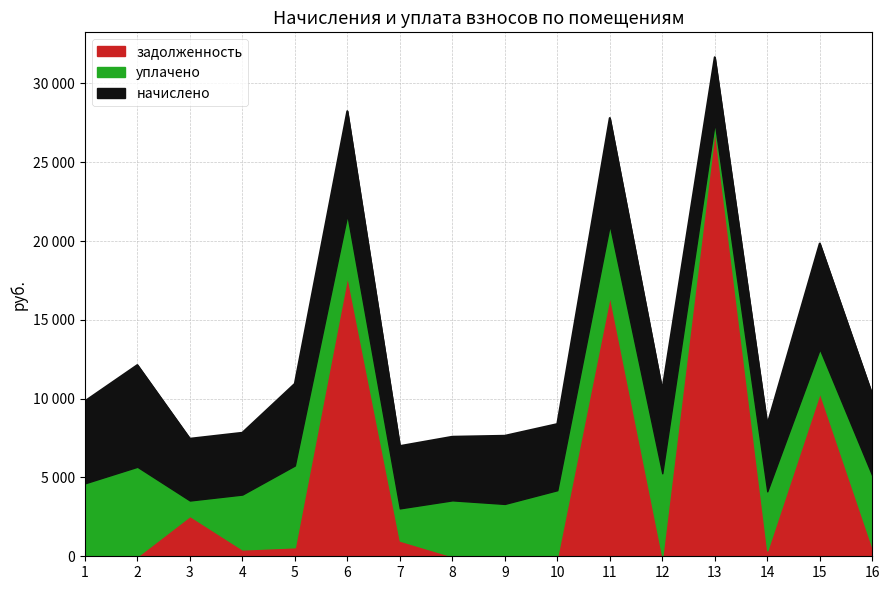

True or false: уплачено has a value of 2043.8 at 7.

True